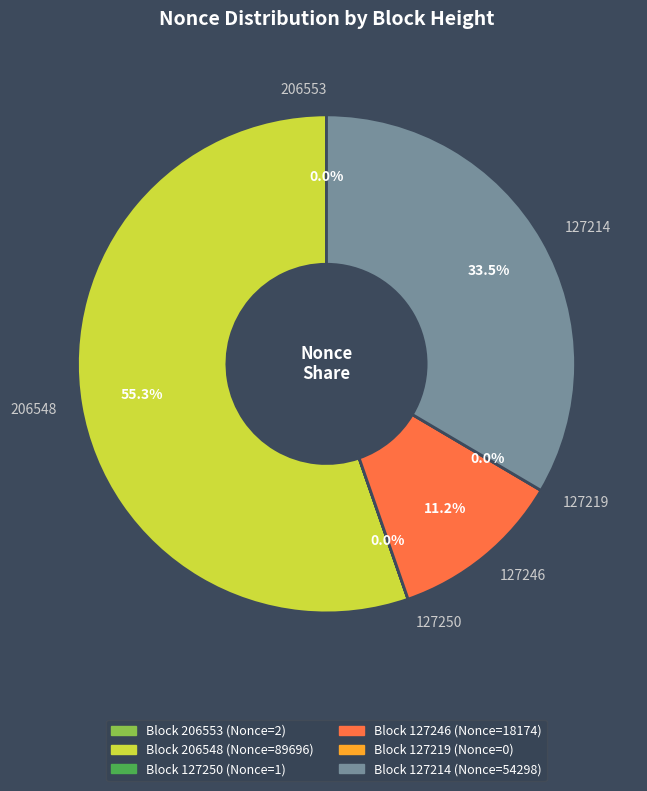

To the nearest percent, what portion does 127214 represent?

33%